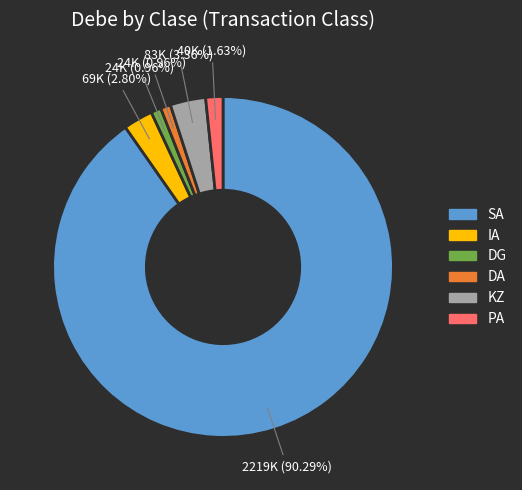

Count the number of slices in the pie.

6